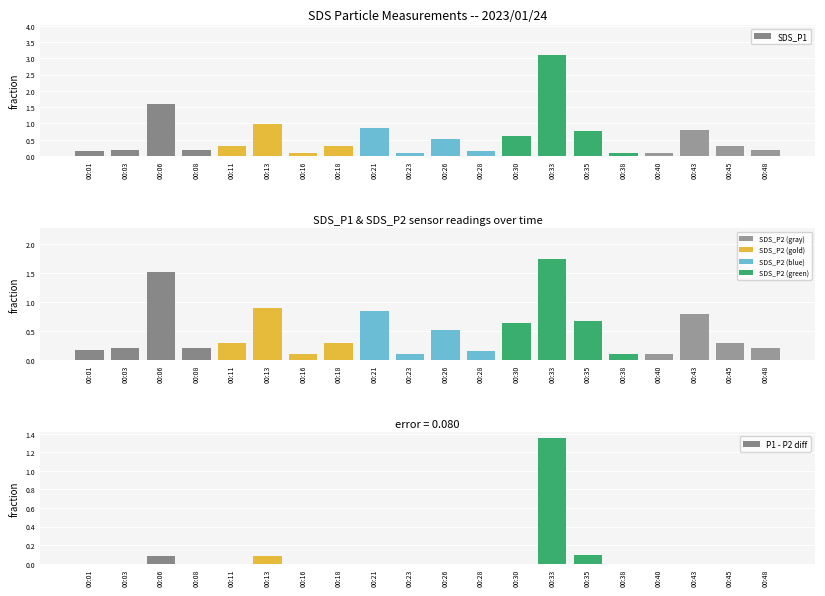

Reading left to right, list all the values displayed in this chart.

SDS_P1: 00:01=0.2	00:03=0.2	00:06=1.6	00:08=0.2	00:11=0.3	00:13=1.0	00:16=0.1	00:18=0.3	00:21=0.8	00:23=0.1	00:26=0.5	00:28=0.1	00:30=0.6	00:33=3.1	00:35=0.8	00:38=0.1	00:40=0.1	00:43=0.8	00:45=0.3	00:48=0.2
SDS_P2: 00:01=0.2	00:03=0.2	00:06=1.5	00:08=0.2	00:11=0.3	00:13=0.9	00:16=0.1	00:18=0.3	00:21=0.8	00:23=0.1	00:26=0.5	00:28=0.1	00:30=0.6	00:33=1.8	00:35=0.7	00:38=0.1	00:40=0.1	00:43=0.8	00:45=0.3	00:48=0.2
P1 - P2 diff: 00:01=0.0	00:03=0.0	00:06=0.1	00:08=0.0	00:11=0.0	00:13=0.1	00:16=0.0	00:18=0.0	00:21=0.0	00:23=0.0	00:26=0.0	00:28=0.0	00:30=0.0	00:33=1.4	00:35=0.1	00:38=0.0	00:40=0.0	00:43=0.0	00:45=0.0	00:48=0.0